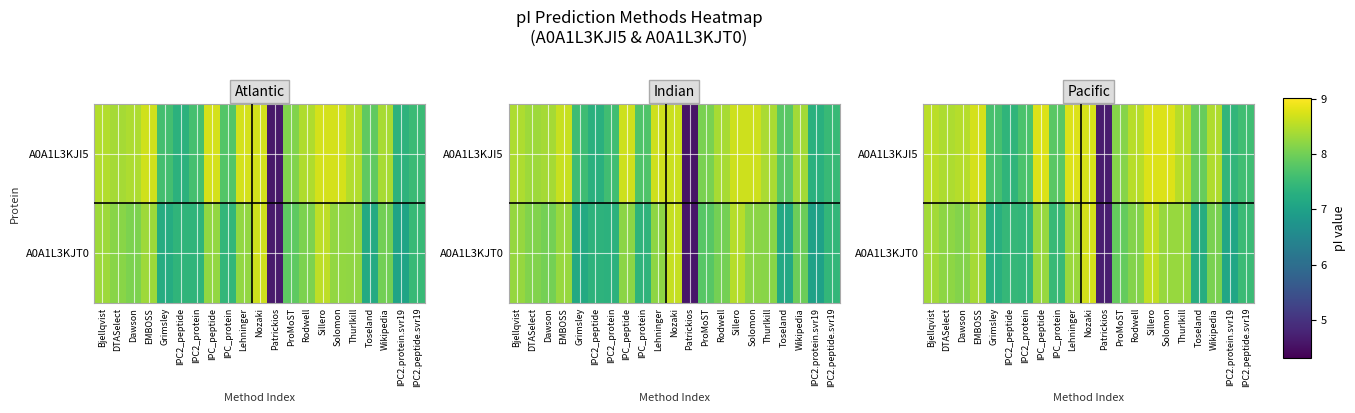

Which label corresponds to the smallest value in the chart?

Patrickios